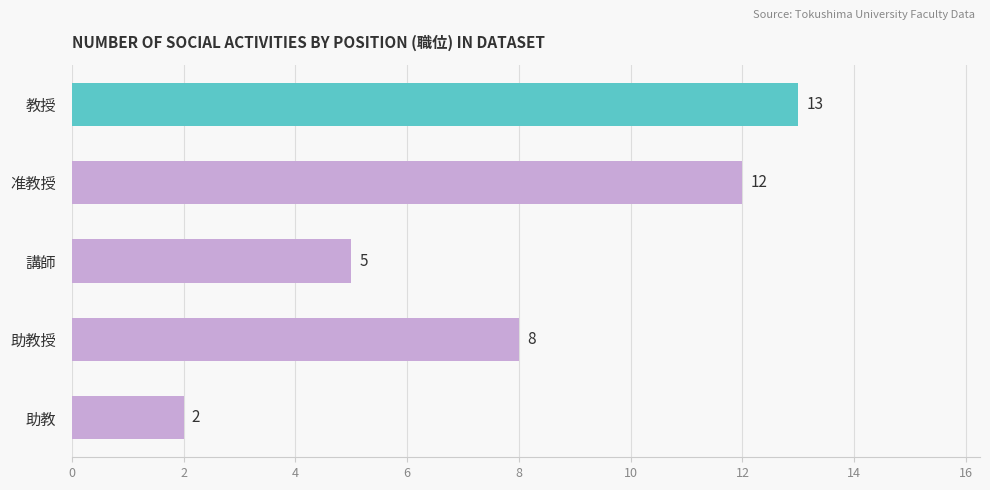

Reading bottom to top, extract all data points from this chart.

助教=2	助教授=8	講師=5	准教授=12	教授=13